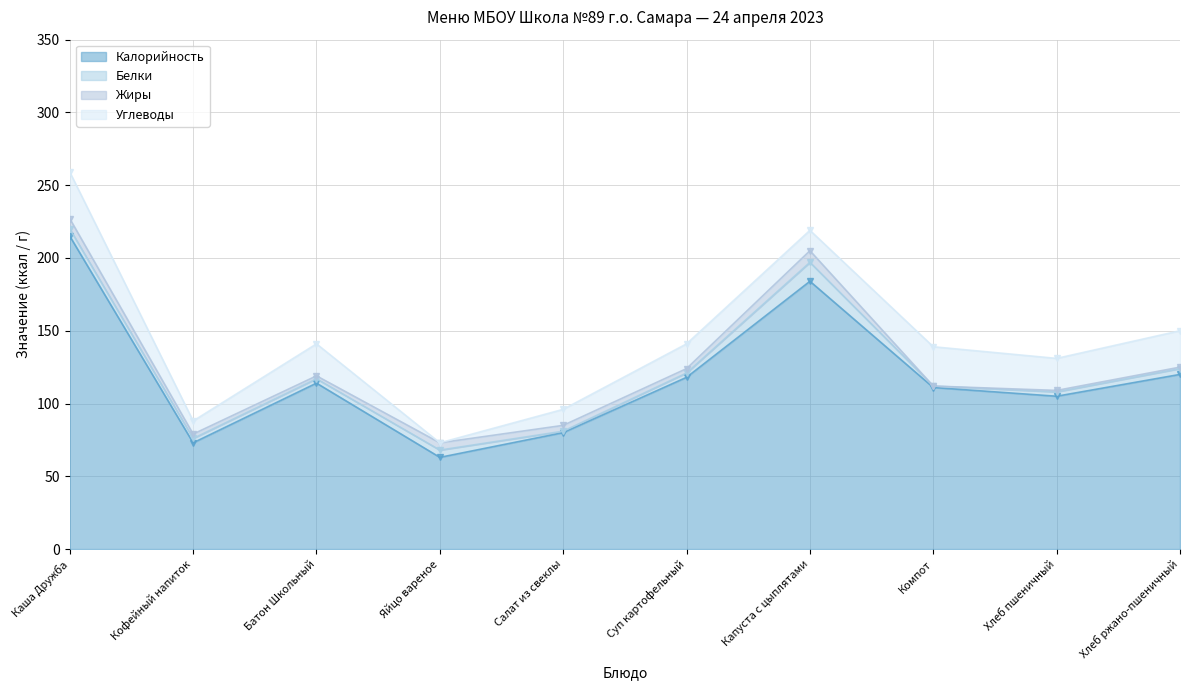

List the series in order of their peak value, highest first.

Калорийность, Углеводы, Белки, Жиры